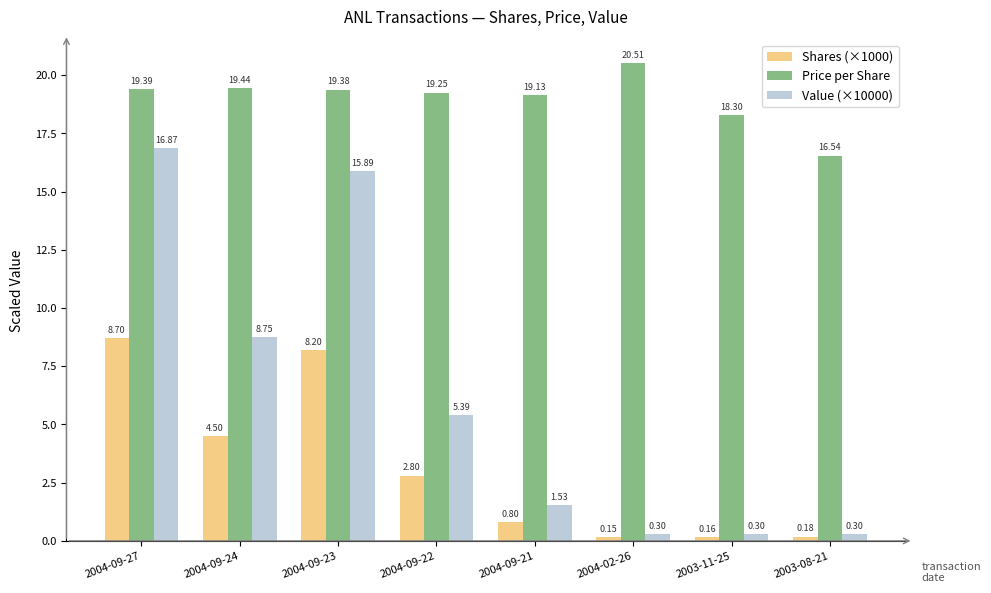

How many distinct data groups are displayed?

3